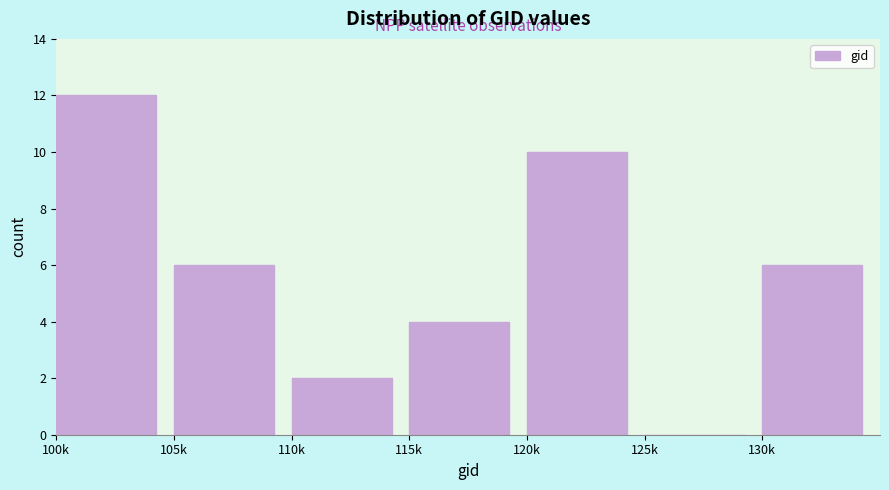

Reading left to right, list all the values displayed in this chart.

100k=12	105k=6	110k=2	115k=4	120k=10	125k=0	130k=6